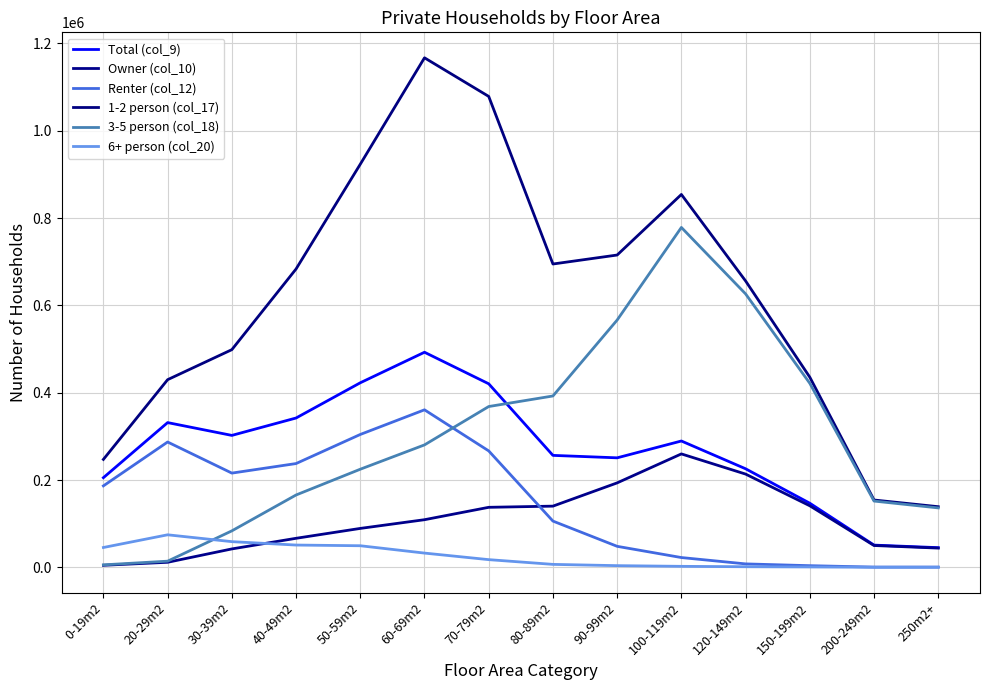

What is the maximum value for 3-5 person (col_18)?

778585